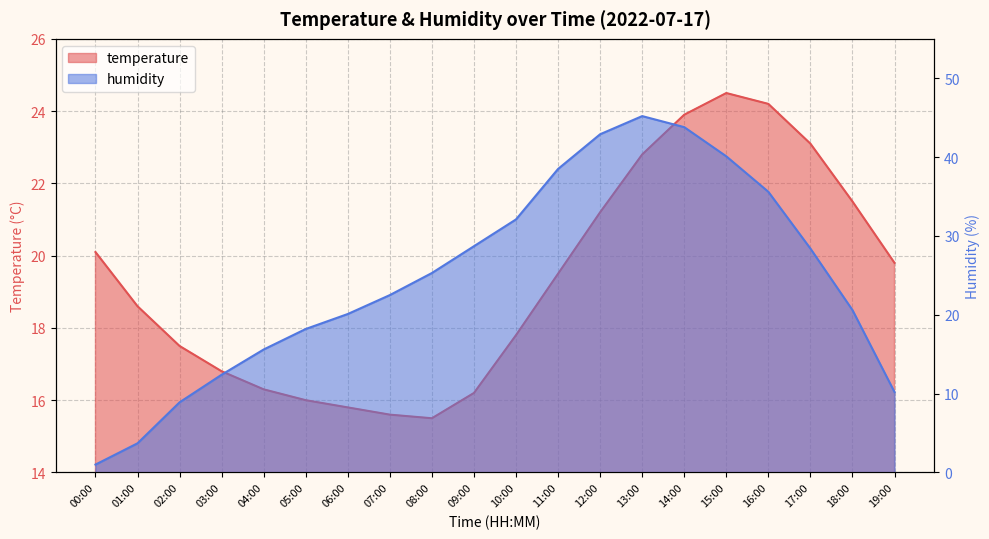

What are all the series names shown in the legend?

temperature, humidity